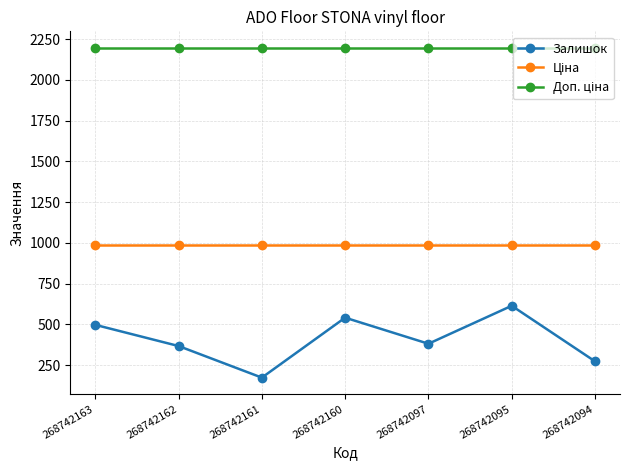

Between 268742163 and 268742160, which series saw the biggest shift?

Залишок